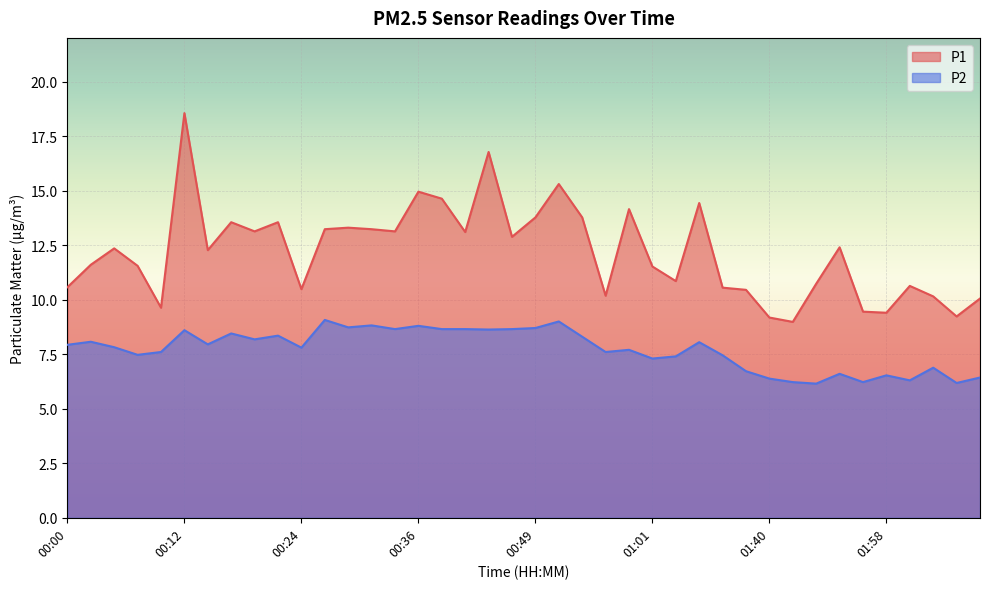

Which category has the highest value in the P2 series?

00:27